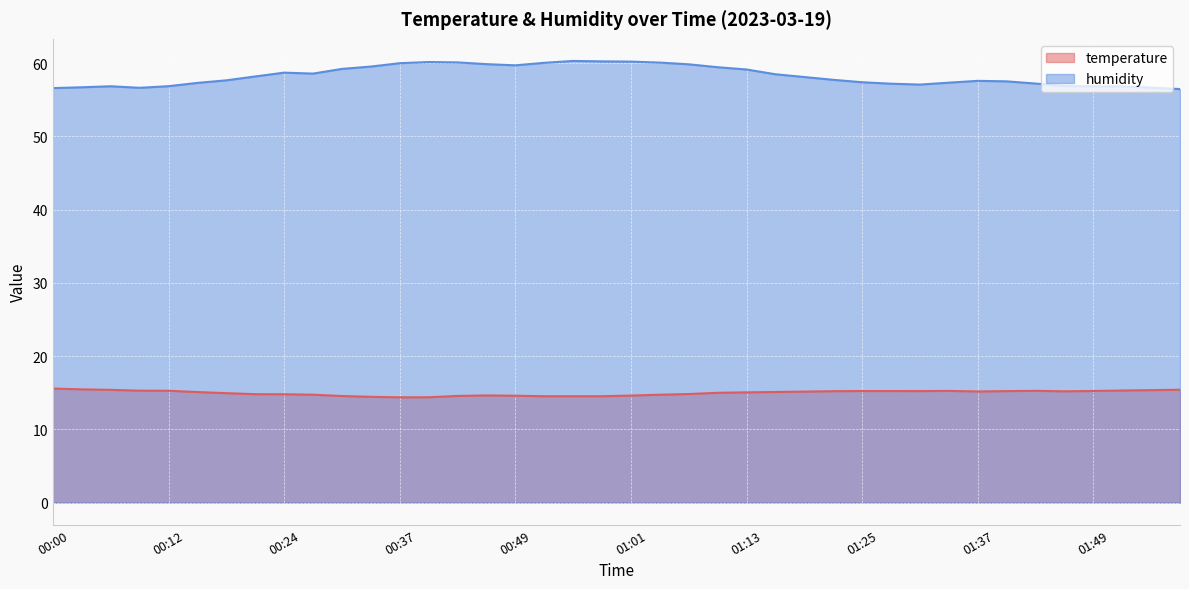

What is the minimum value for humidity?

56.5